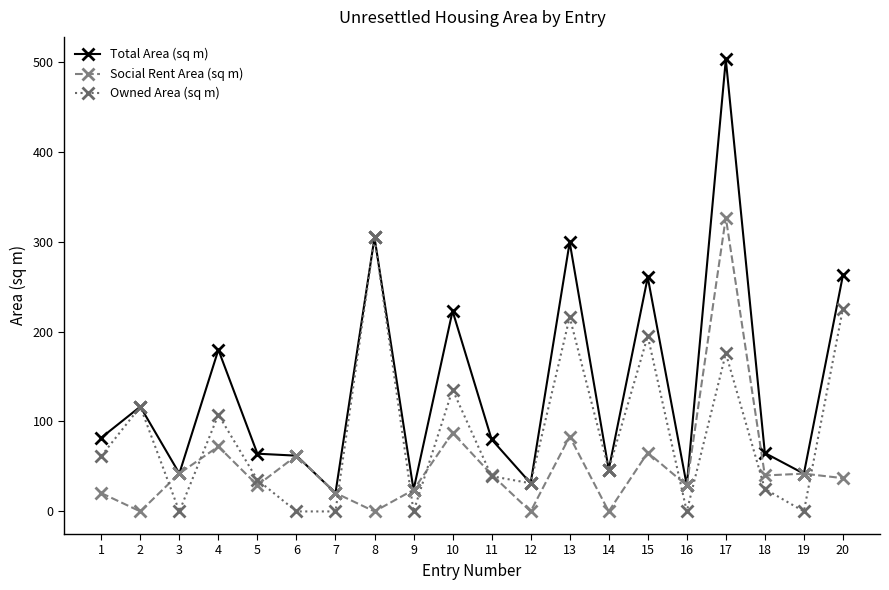

Where is the first local maximum for Social Rent Area (sq m)?

4